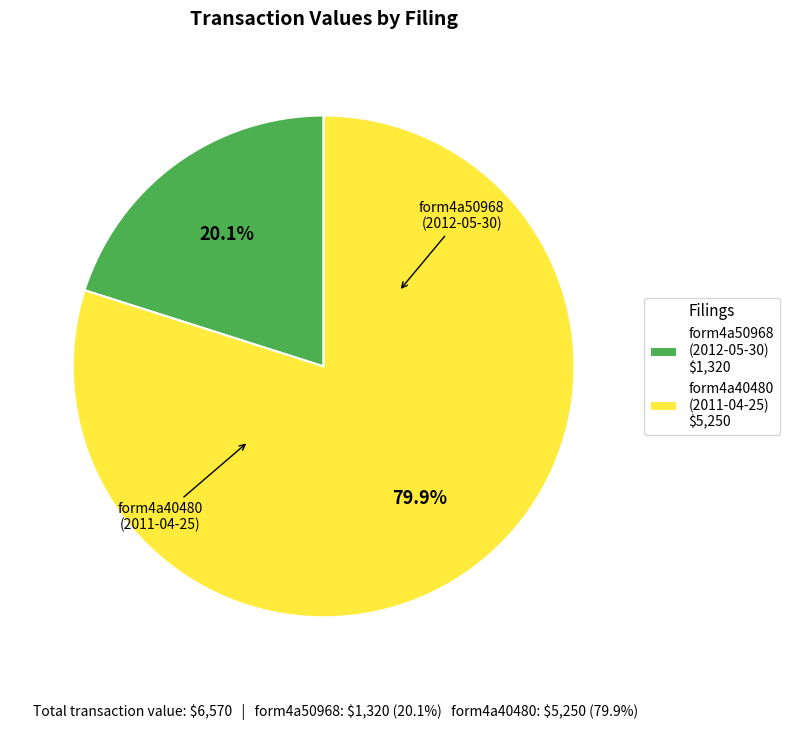

Which slice is the smallest?

form4a50968 (2012-05-30) $1,320